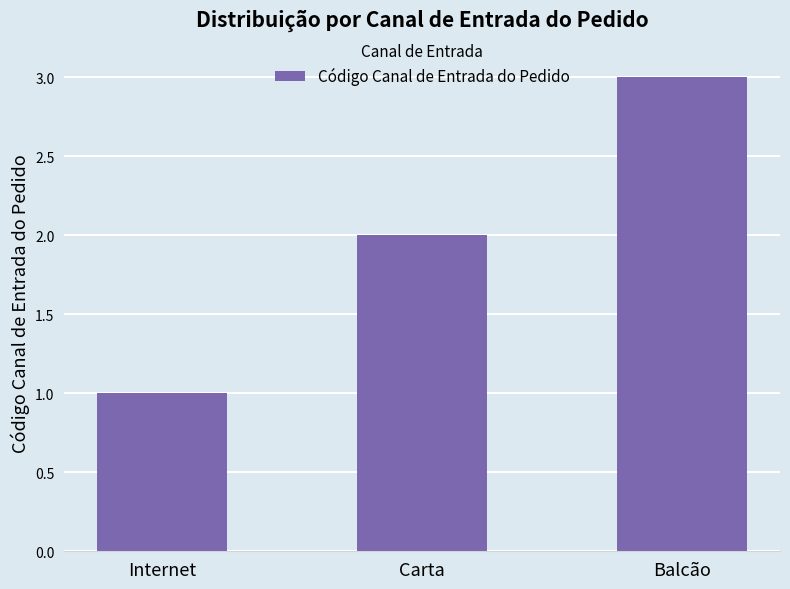

The chart shows a value of 4 at Carta. True or false?

False